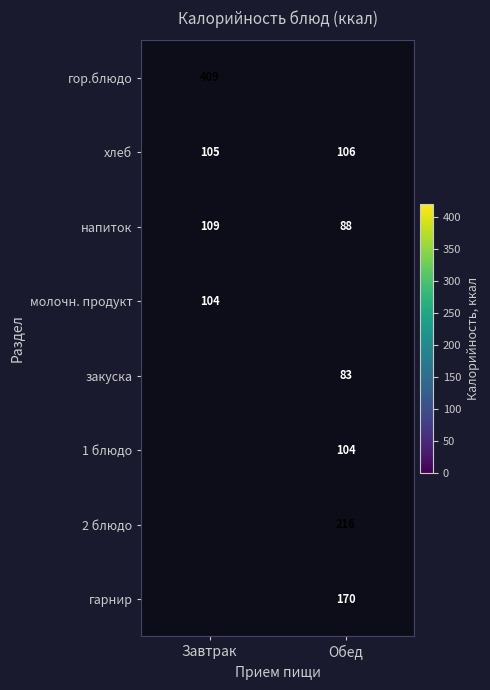

What is the spread (max minus min) of values at Завтрак?

305.2